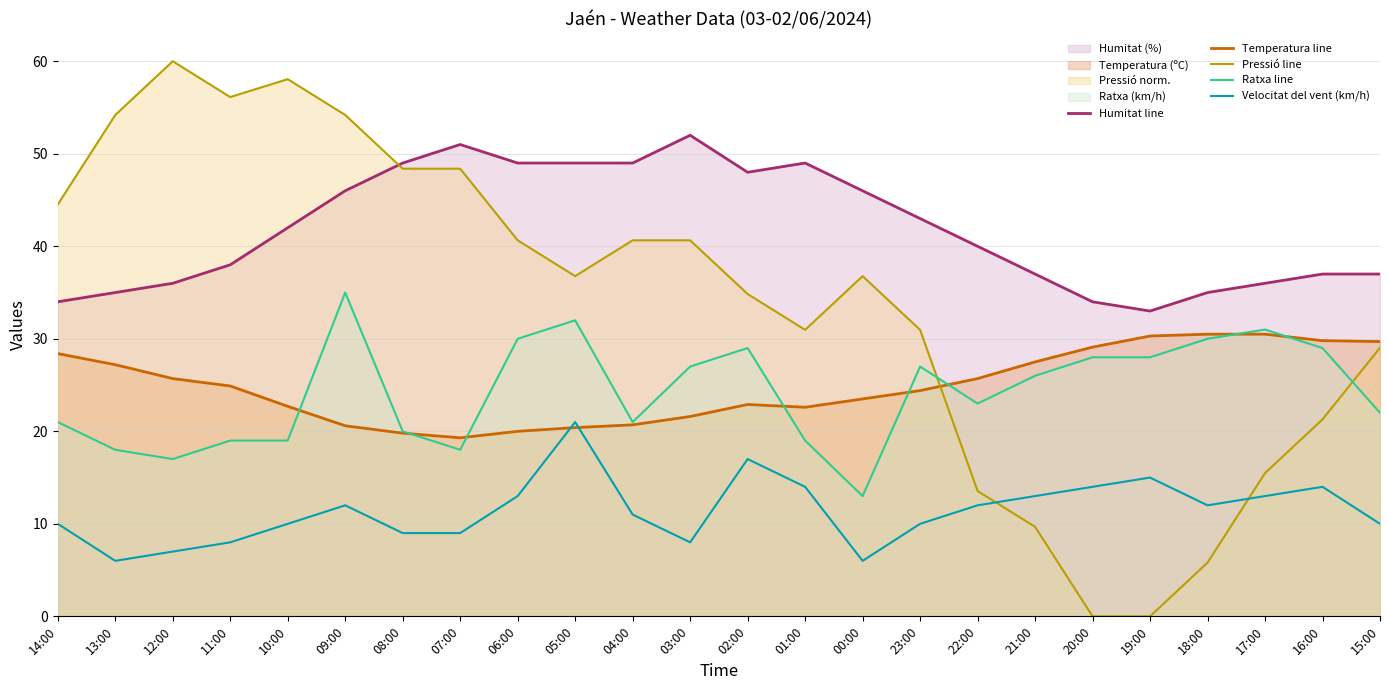

Which series has the largest range (max minus min)?

Pressió line